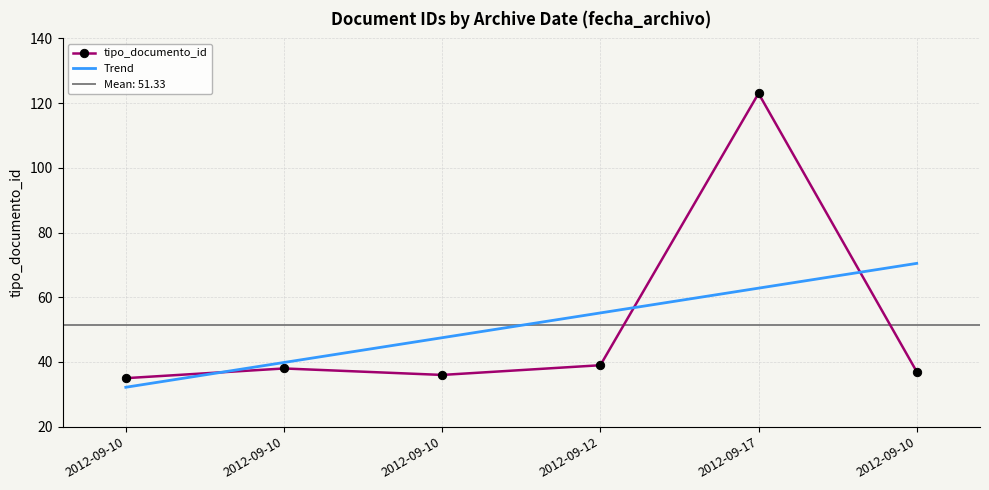

True or false: the data has more than 1 interior local peaks.

True